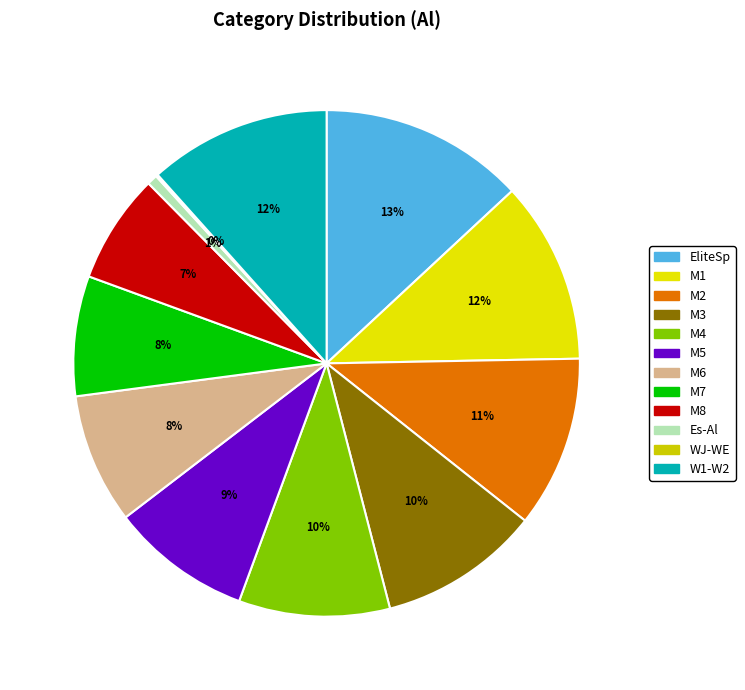

What is the largest slice in the pie chart?

EliteSp